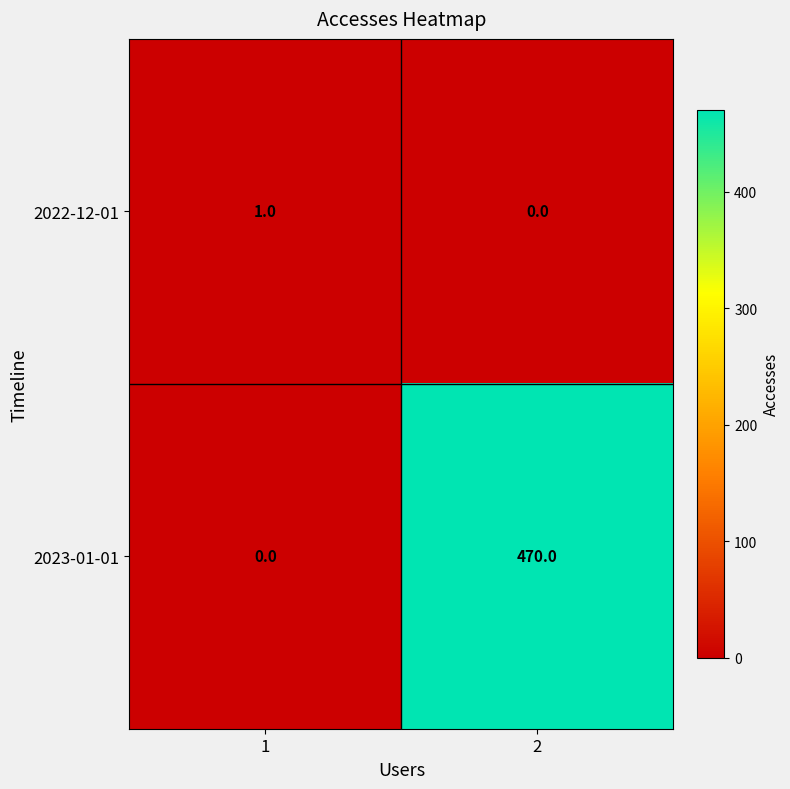

The 2023-01-01 series shows -226 at 1. True or false?

False